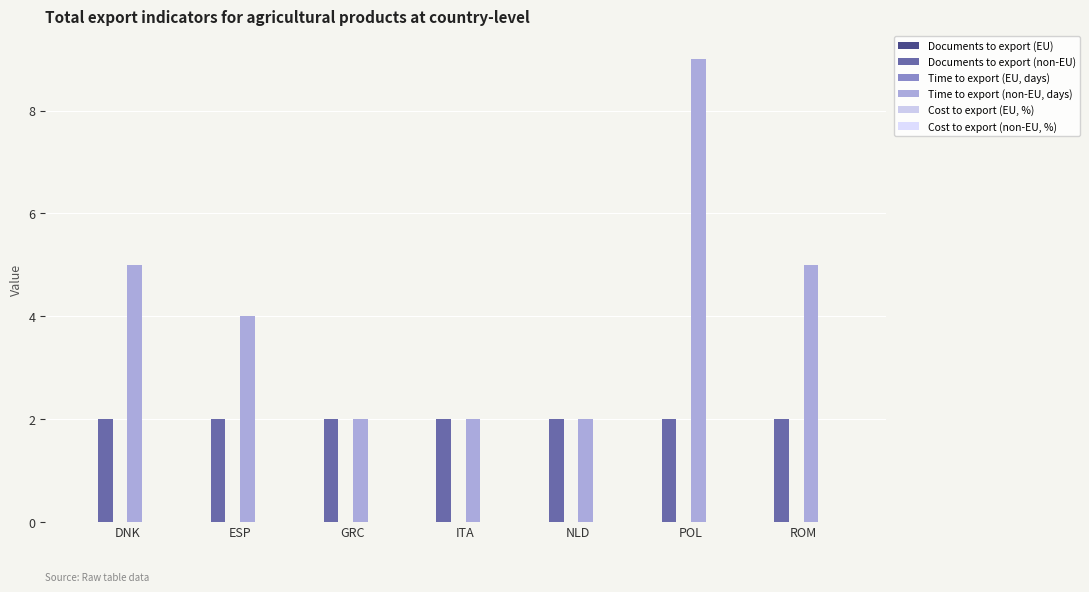

Which series has the largest range (max minus min)?

Time to export (non-EU, days)